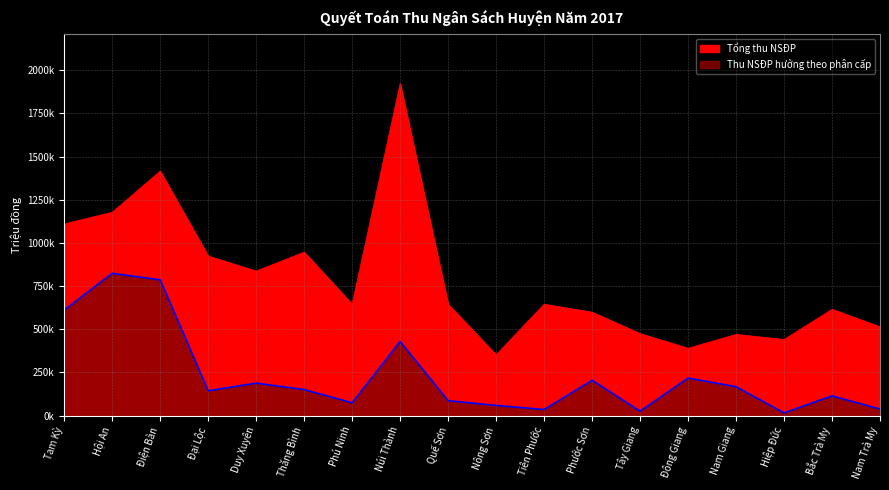

What is the sum of the Thu NSĐP hưởng theo phân cấp values at Núi Thành and Điện Bàn?

1214909.0